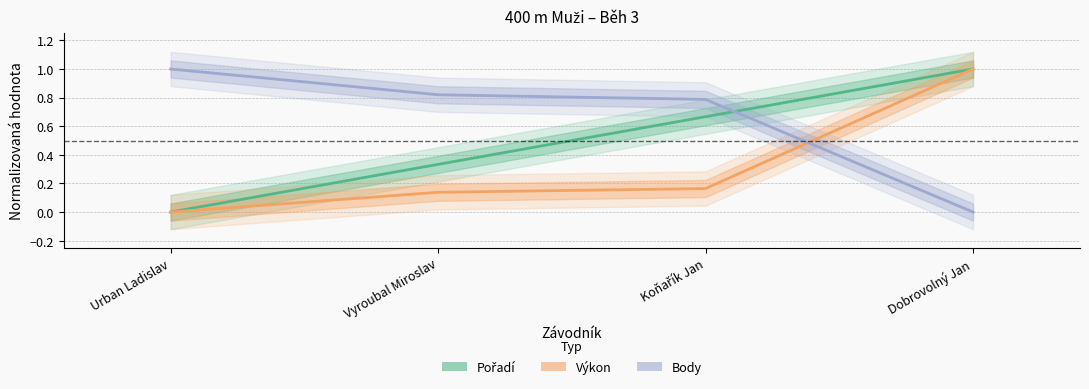

Is the value of Pořadí at Dobrovolný Jan greater than the value of Body at Dobrovolný Jan?

Yes